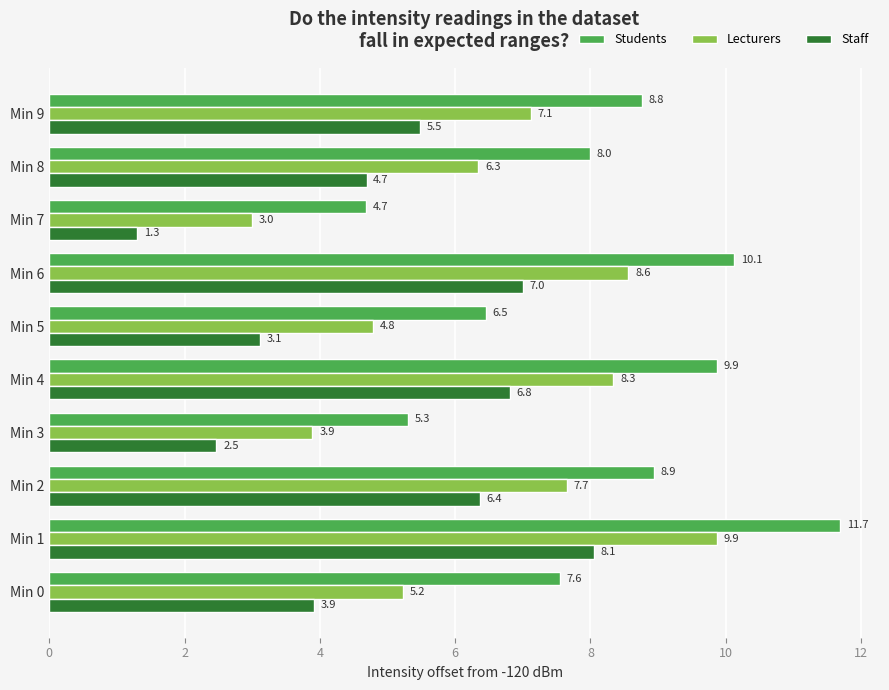

How many categories are shown in the chart?

10